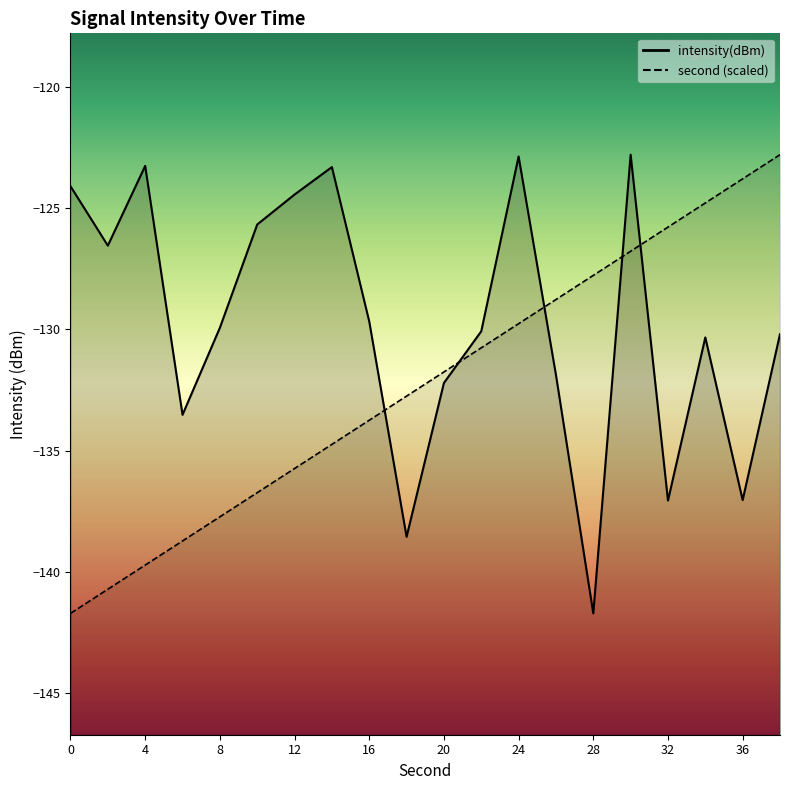

What is the total value across all series at 0?

-265.8